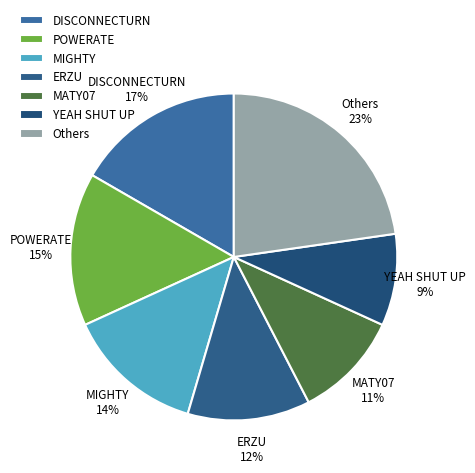

Count the number of slices in the pie.

7